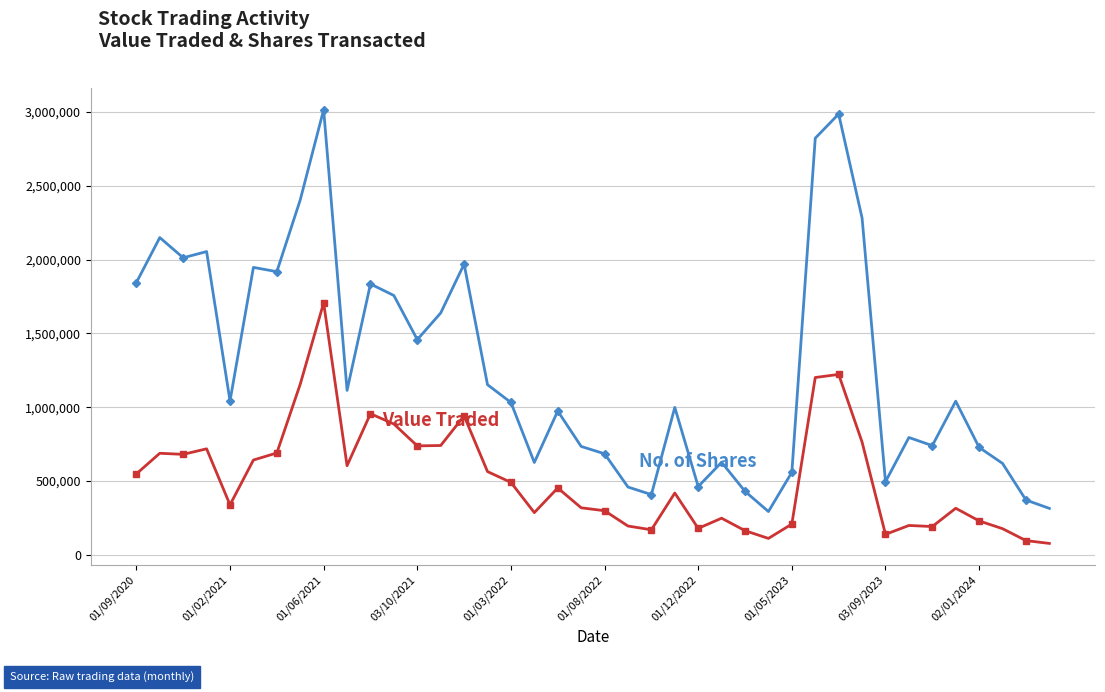

What is the minimum value shown in the chart?

77869